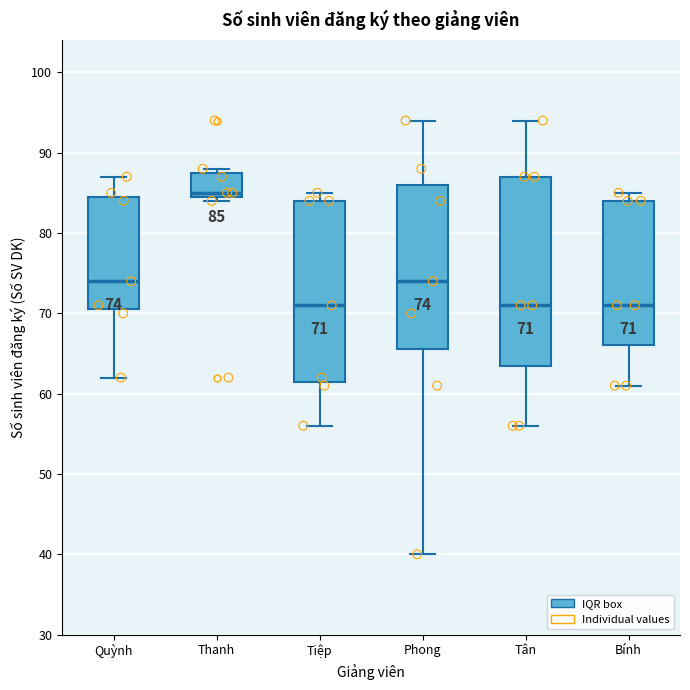

Comparing the boxes themselves (not the whiskers), which one is the tallest?

Tân